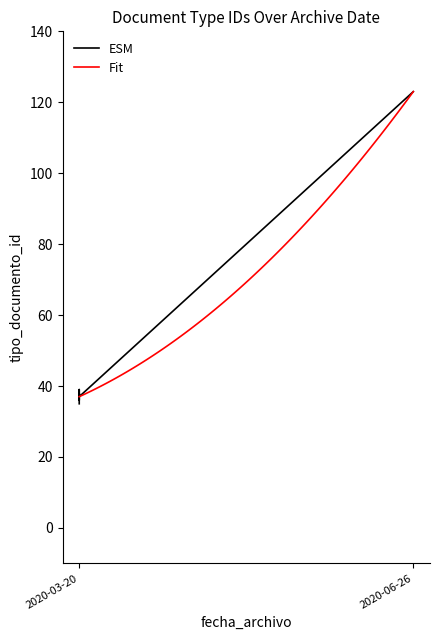

How many values are below 38?

3